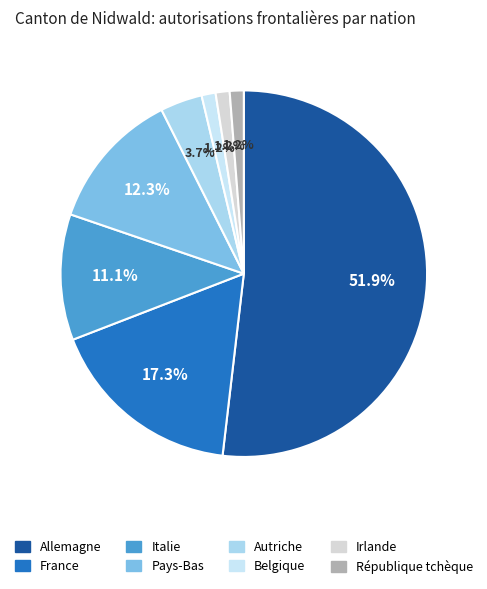

How many slices are in this pie chart?

8